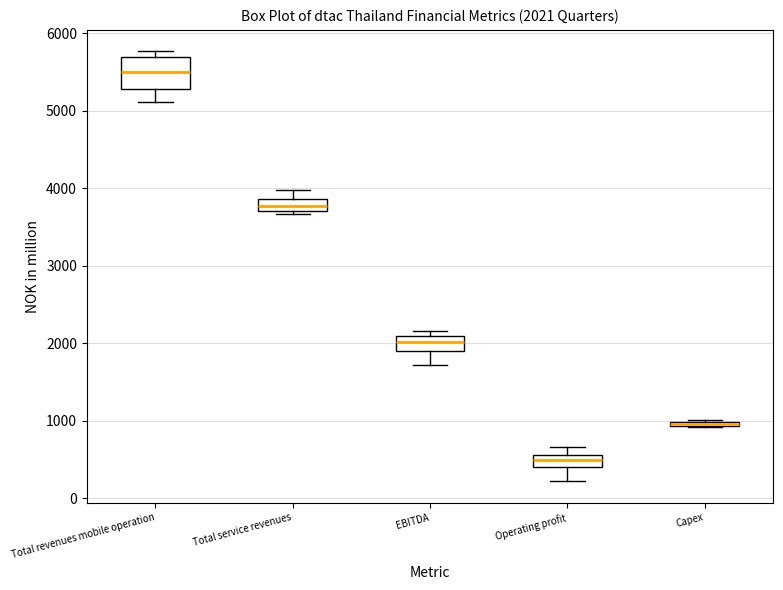

Which box is the tallest, from its lower edge to its upper edge?

Total revenues mobile operation